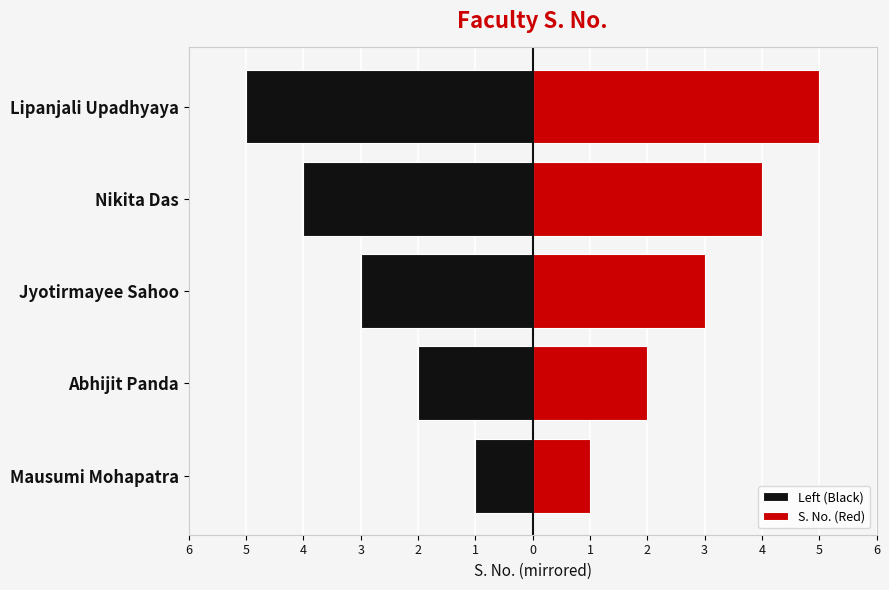

List the series in order of their peak value, highest first.

S. No. (Red), Left (Black)